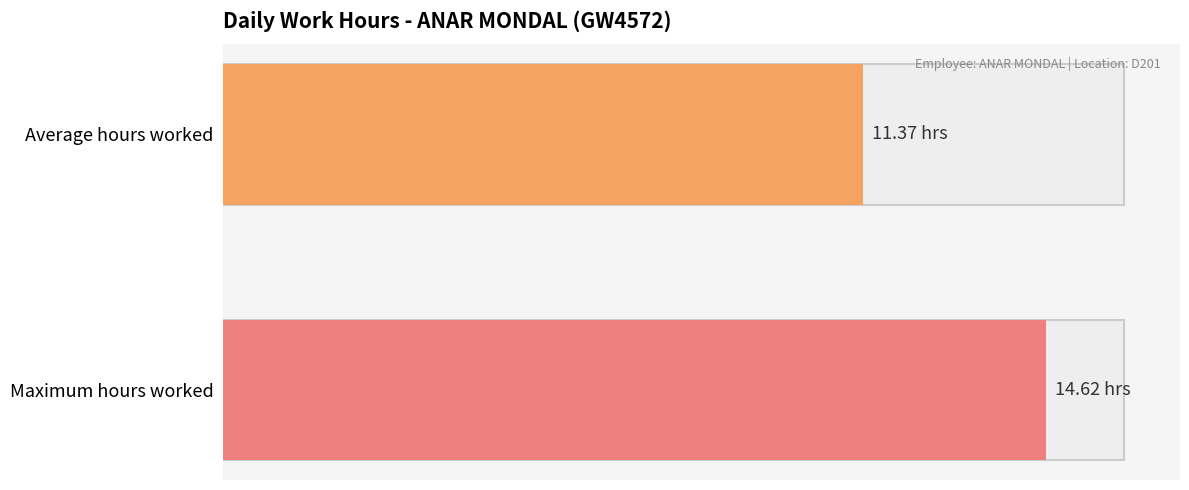

True or false: the data shows 11.4 at Average hours worked.

True